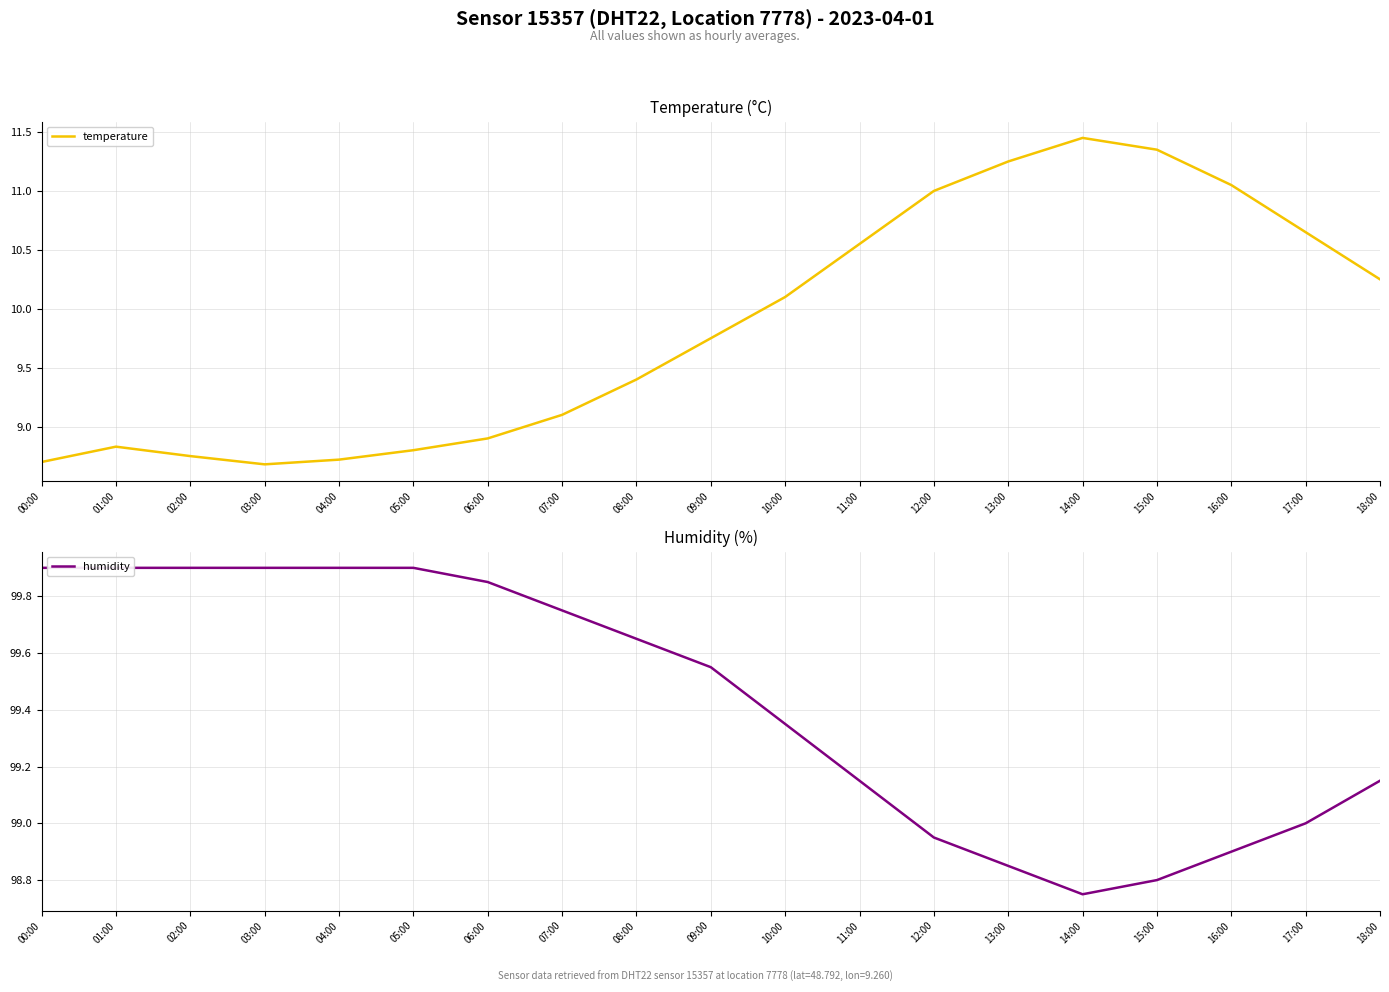

What is the minimum value for temperature?

8.7